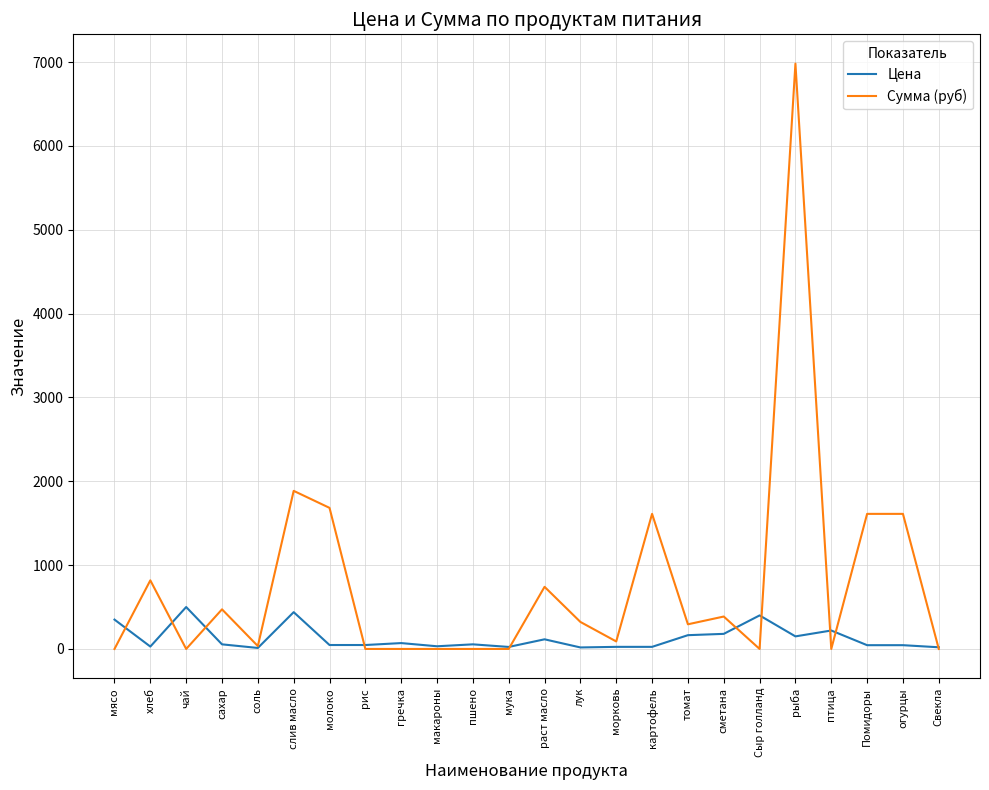

Where does the Цена series first go above 55?

мясо